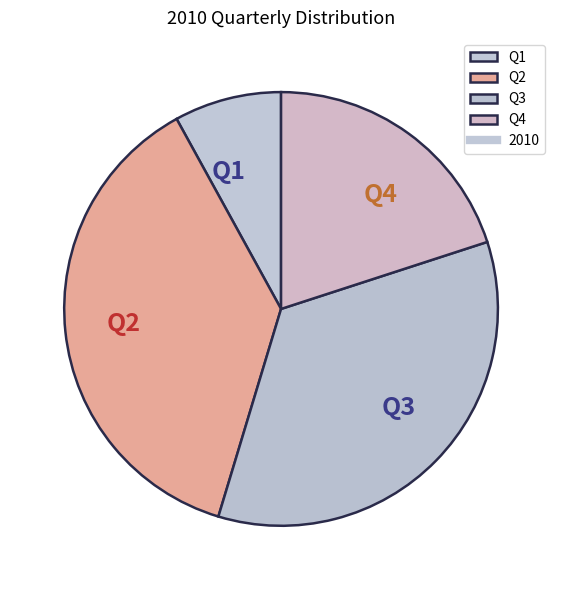

Which category has the smallest portion of the pie?

Q1